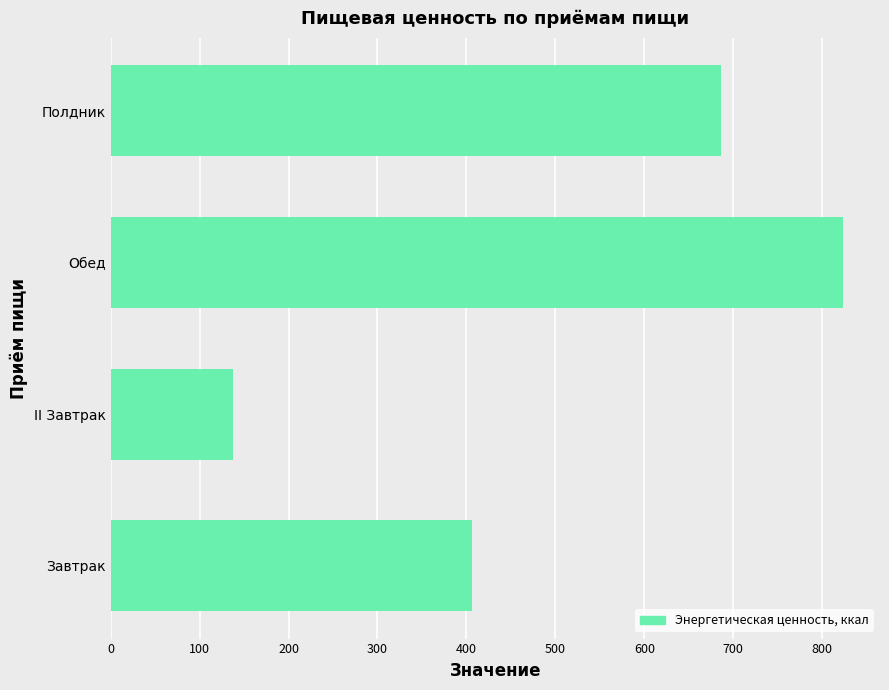

The chart shows a value of 1043.3 at Полдник. True or false?

False